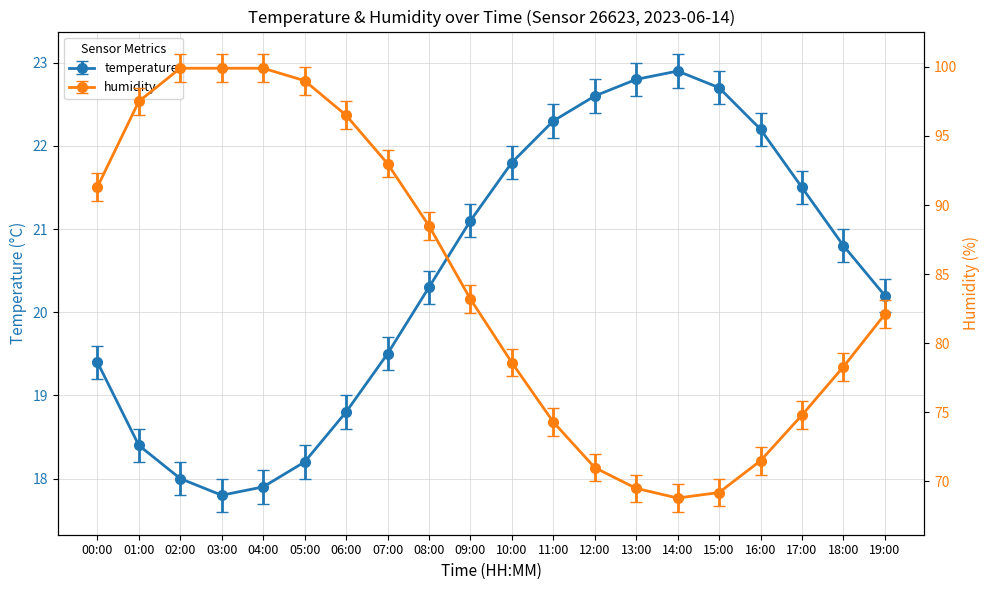

The value of humidity at 09:00 is 83.2. True or false?

True